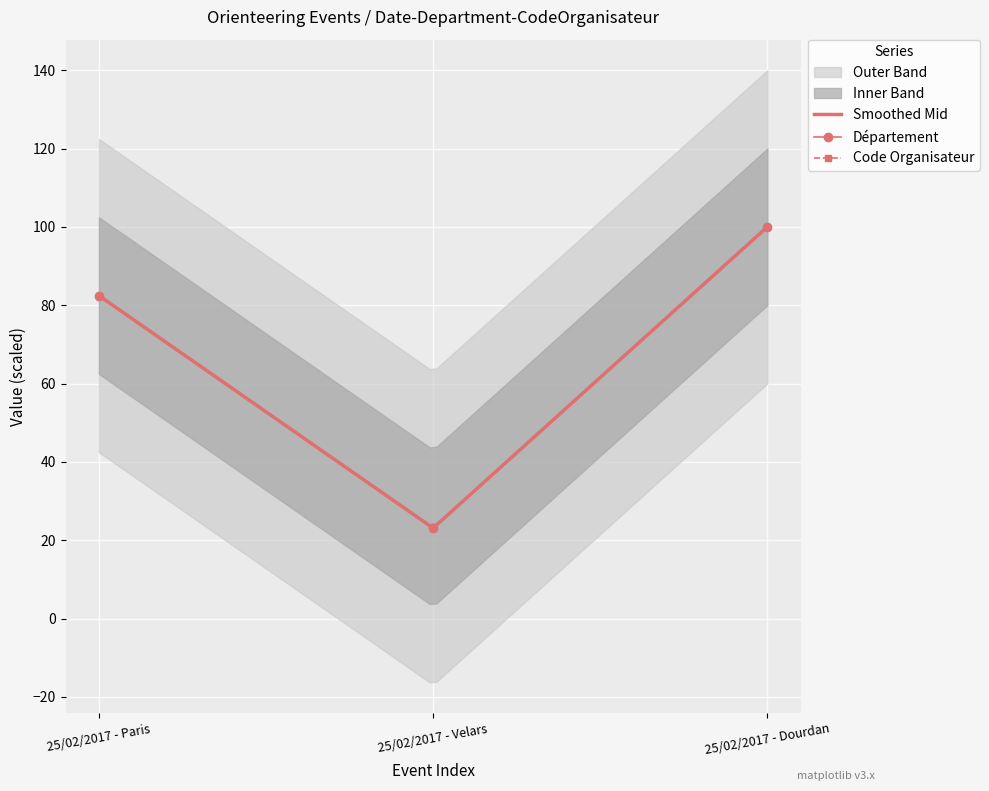

What position from the left is 25/02/2017 - Dourdan?

3